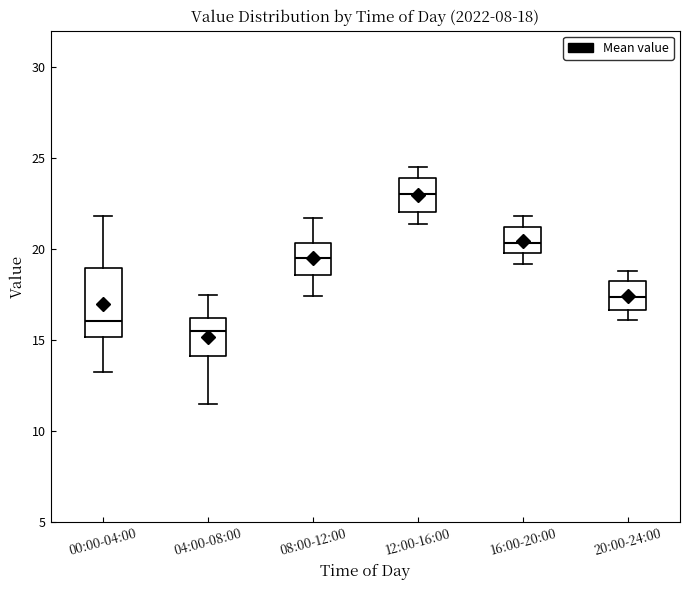

Which box's median line is the lowest?

04:00-08:00